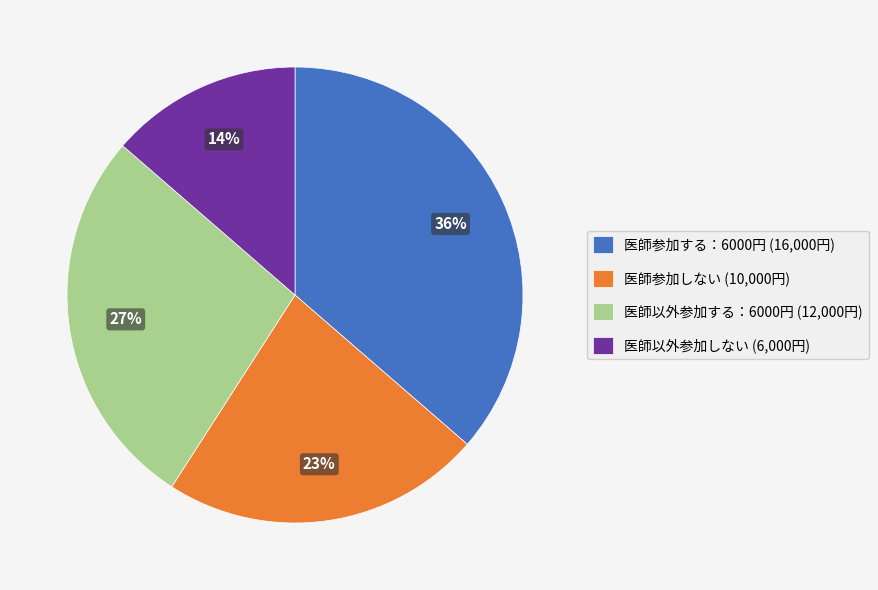

To the nearest percent, what percentage of the pie is 医師以外参加する：6000円?

27%